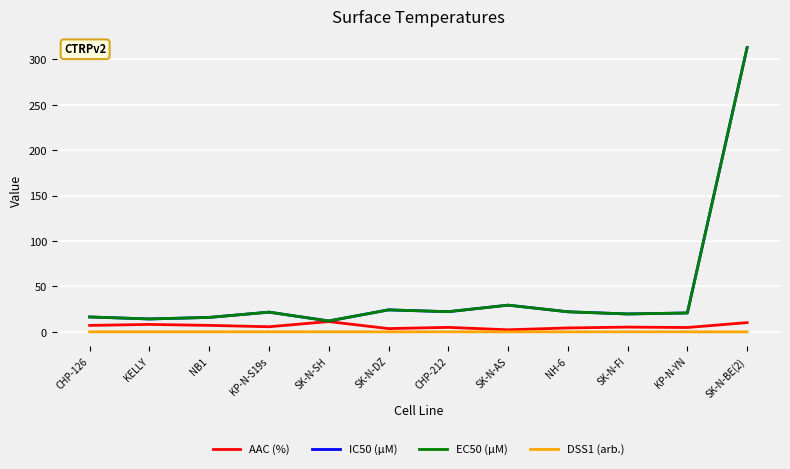

Which has a higher value, SK-N-SH or KP-N-S19s?

SK-N-SH